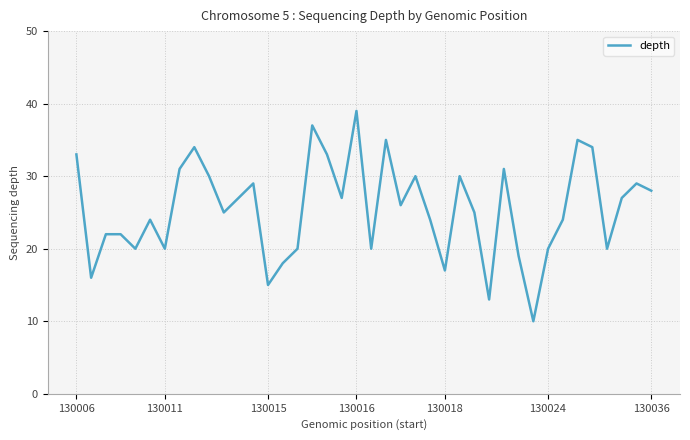

What is the difference between the second highest and minimum values?

27